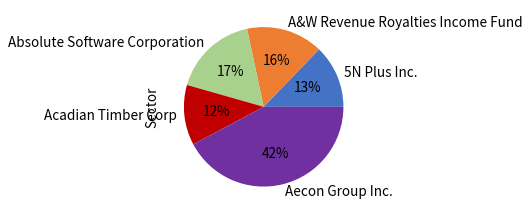

Which category has the biggest portion of the pie?

Aecon Group Inc.